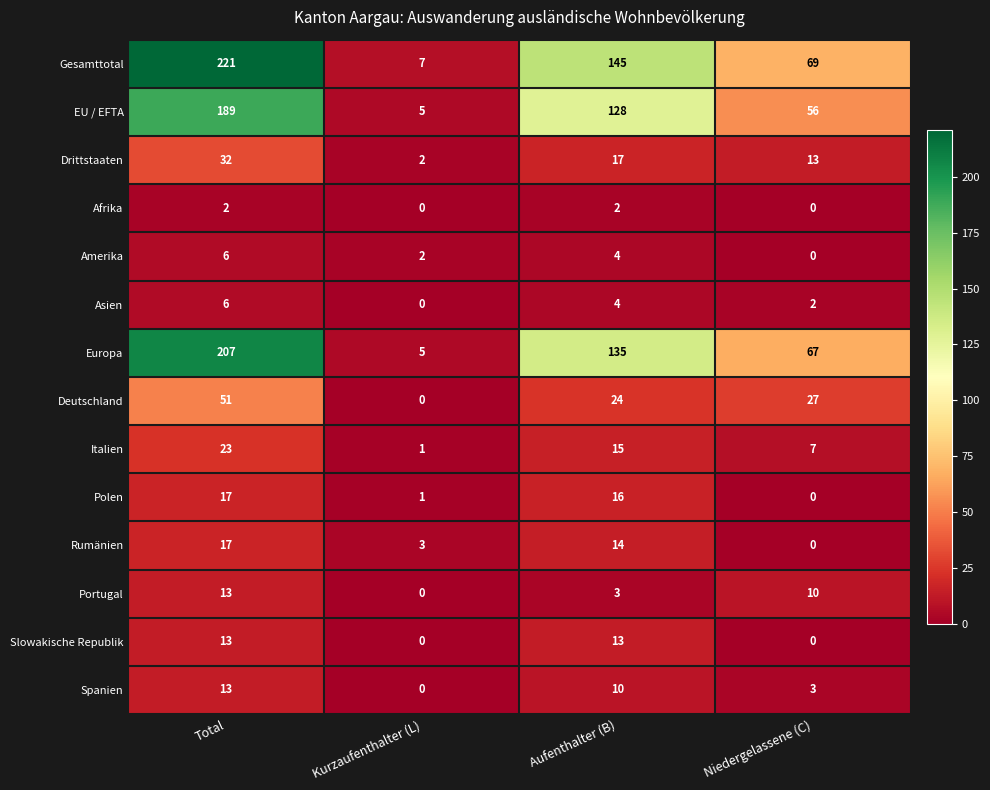

List the labels in order of Polen value, smallest first.

Niedergelassene (C), Kurzaufenthalter (L), Aufenthalter (B), Total